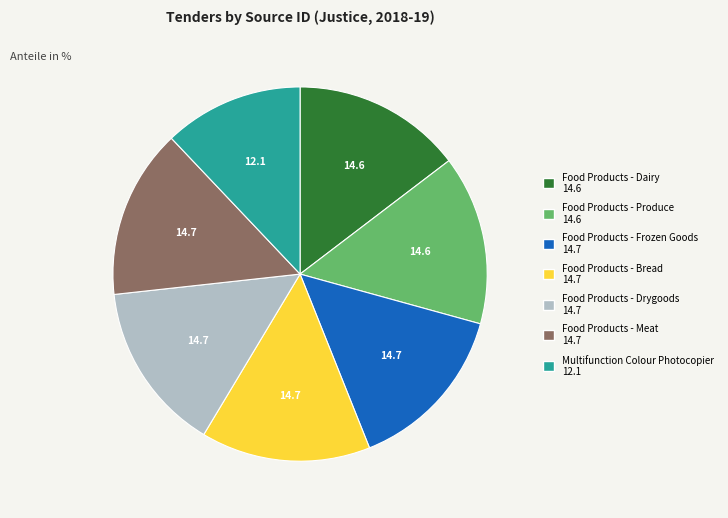

Which slice is the smallest?

Multifunction Colour Photocopier